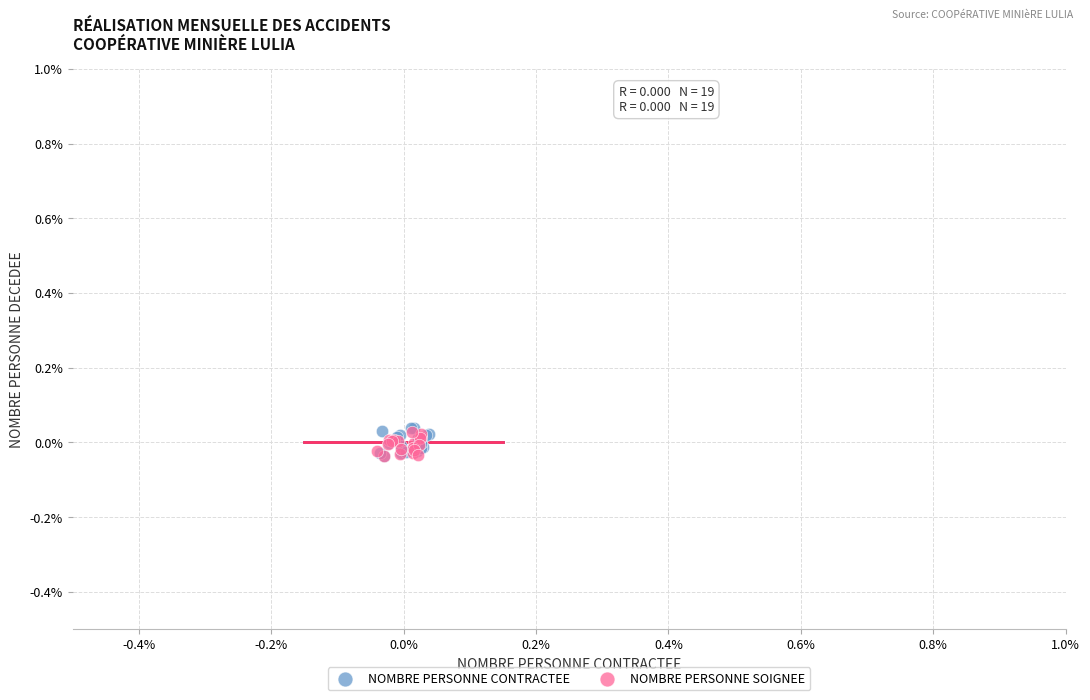

Which series has the largest Y range (max minus min)?

NOMBRE PERSONNE CONTRACTEE